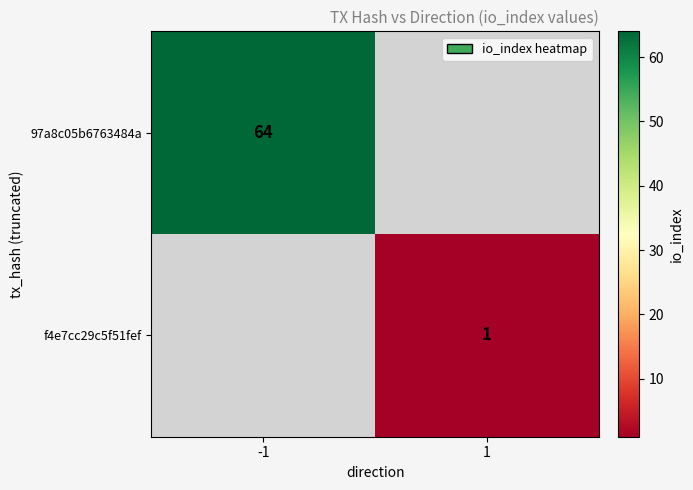

At which category does the chart reach its minimum across all series?

1